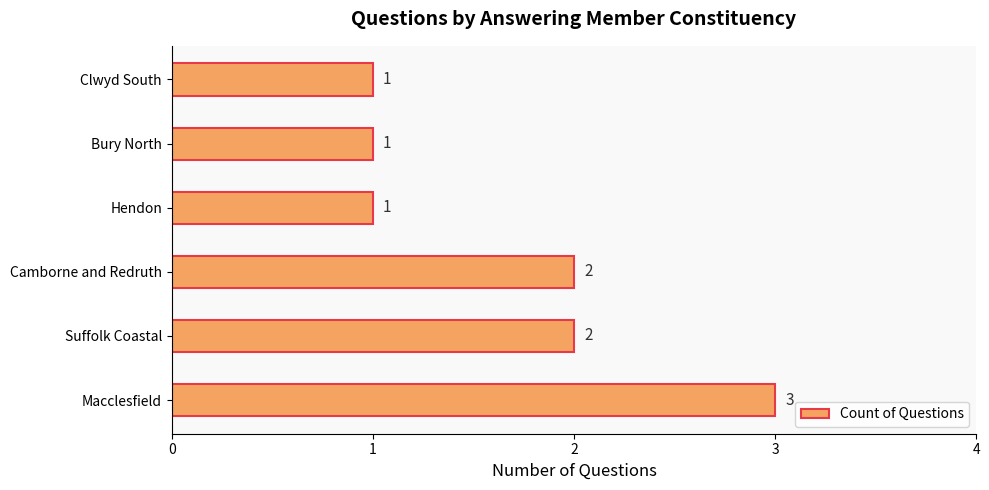

Count the number of data series in this chart.

1